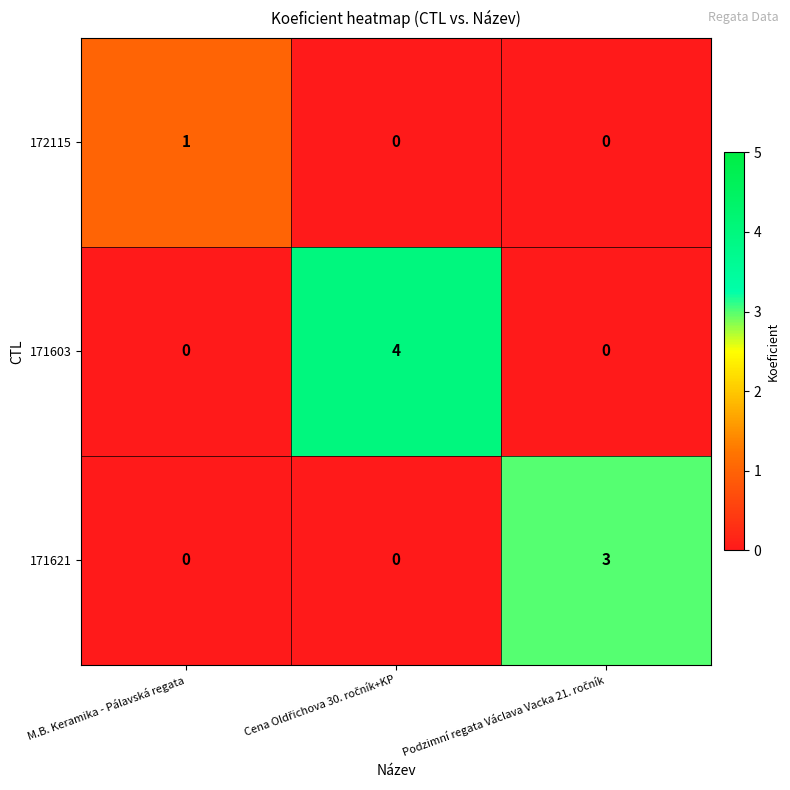

True or false: 171603 has a value of 3 at M.B. Keramika - Pálavská regata.

False